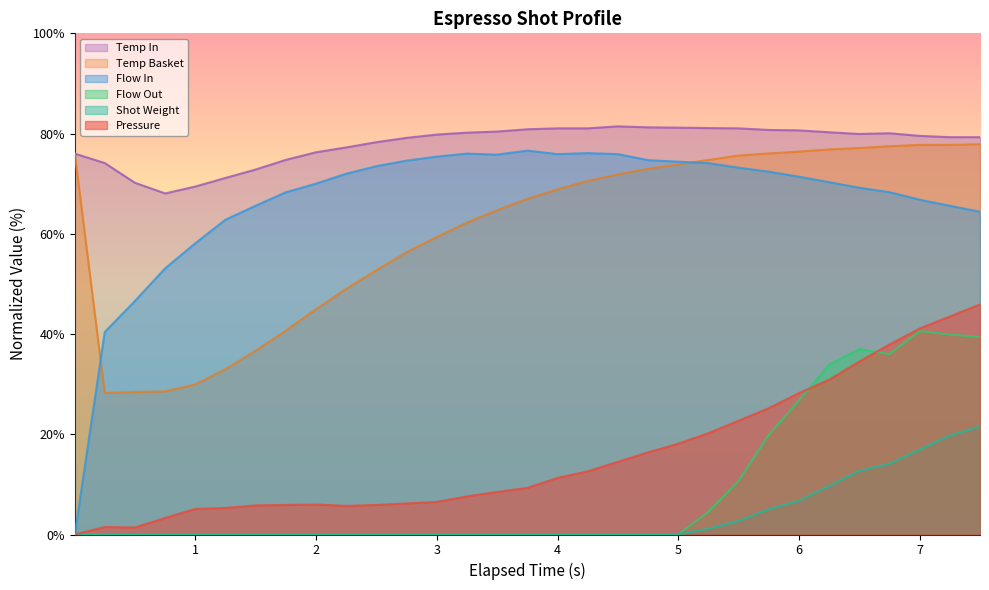

At which category does the chart reach its peak across all series?

4.498